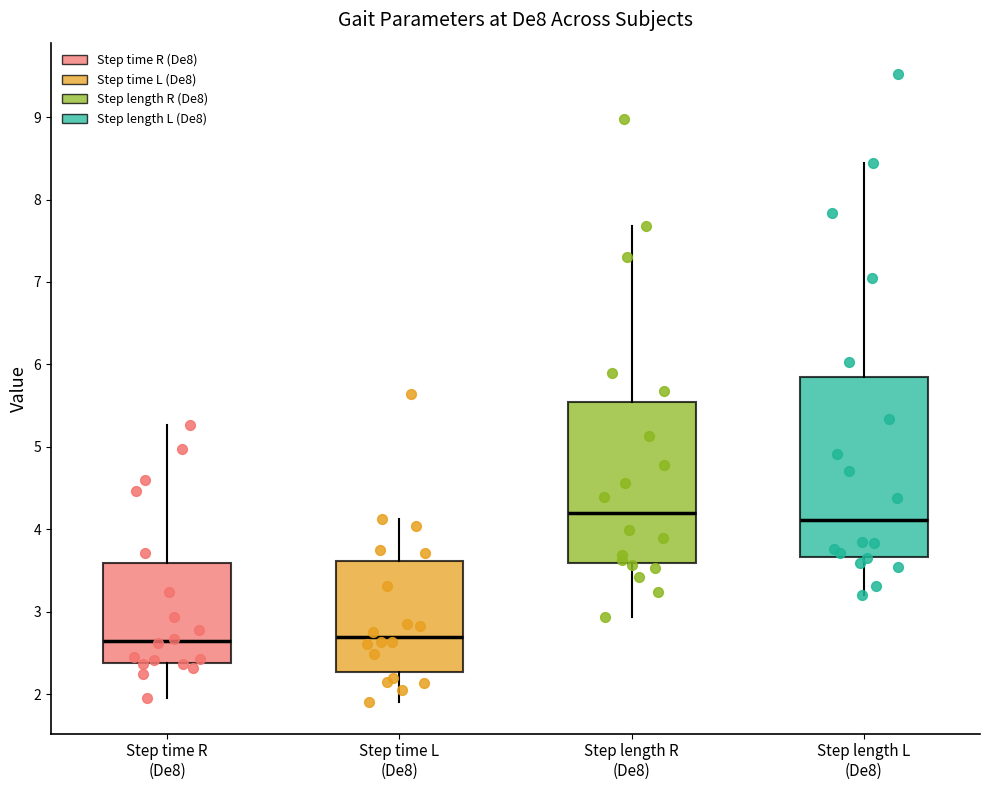

Comparing the boxes themselves (not the whiskers), which one is the tallest?

Step length L (De8)